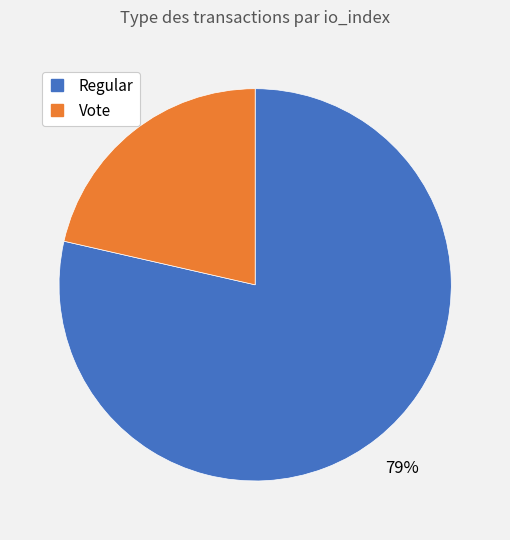

To the nearest percent, what is the average slice percentage?

50%